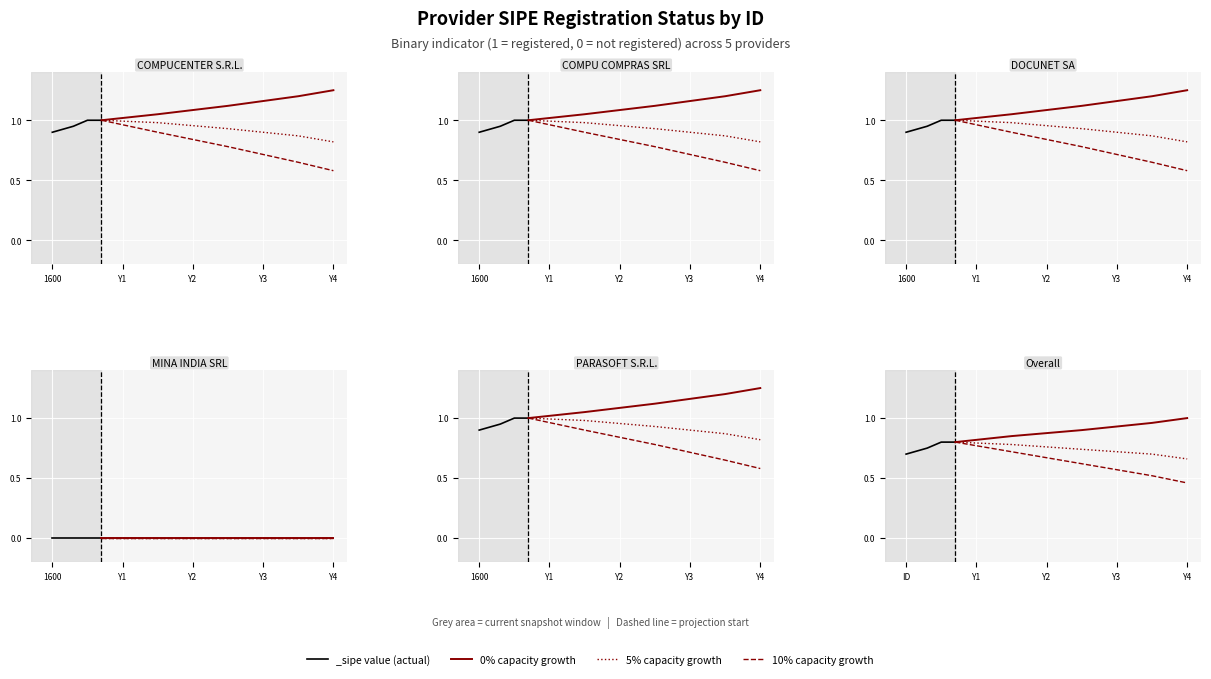

What position from the right is Y4?

1